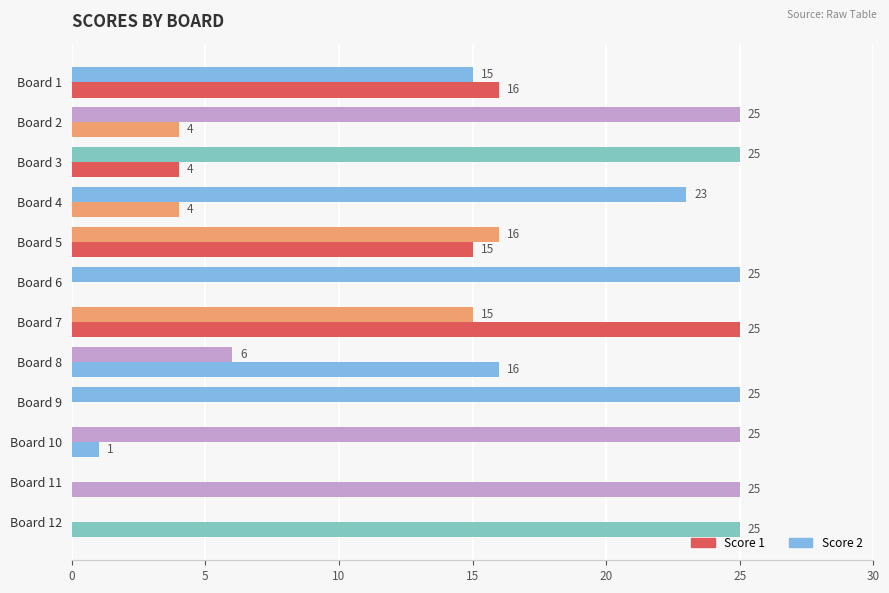

Reading left to right, extract all data points from this chart.

Score 1: 16	4	4	4	15	0	25	16	0	1	25	25
Score 2: 15	25	25	23	16	25	15	6	25	25	0	0